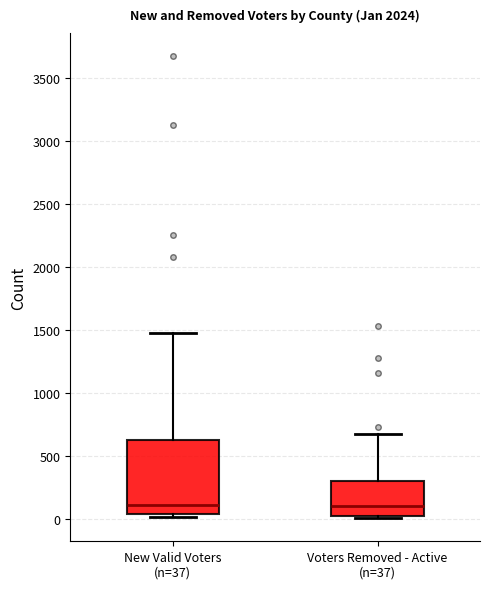

Reading left to right, read every box against the y-axis: the position of its median line, the range the box covers, and the ends of its whiskers. The values are not printed on the chart, so give them approximately, as read against the axis.

New Valid Voters (n=37): median 100, box 50 to 650, whiskers 0 to 1450
Voters Removed - Active (n=37): median 100, box 0 to 300, whiskers 0 (just below the box's lower edge) to 700